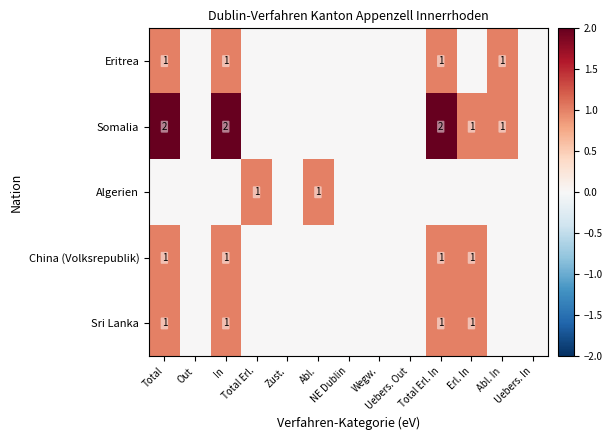

Is the value of Eritrea at Uebers. Out greater than the value of Algerien at NE Dublin?

No